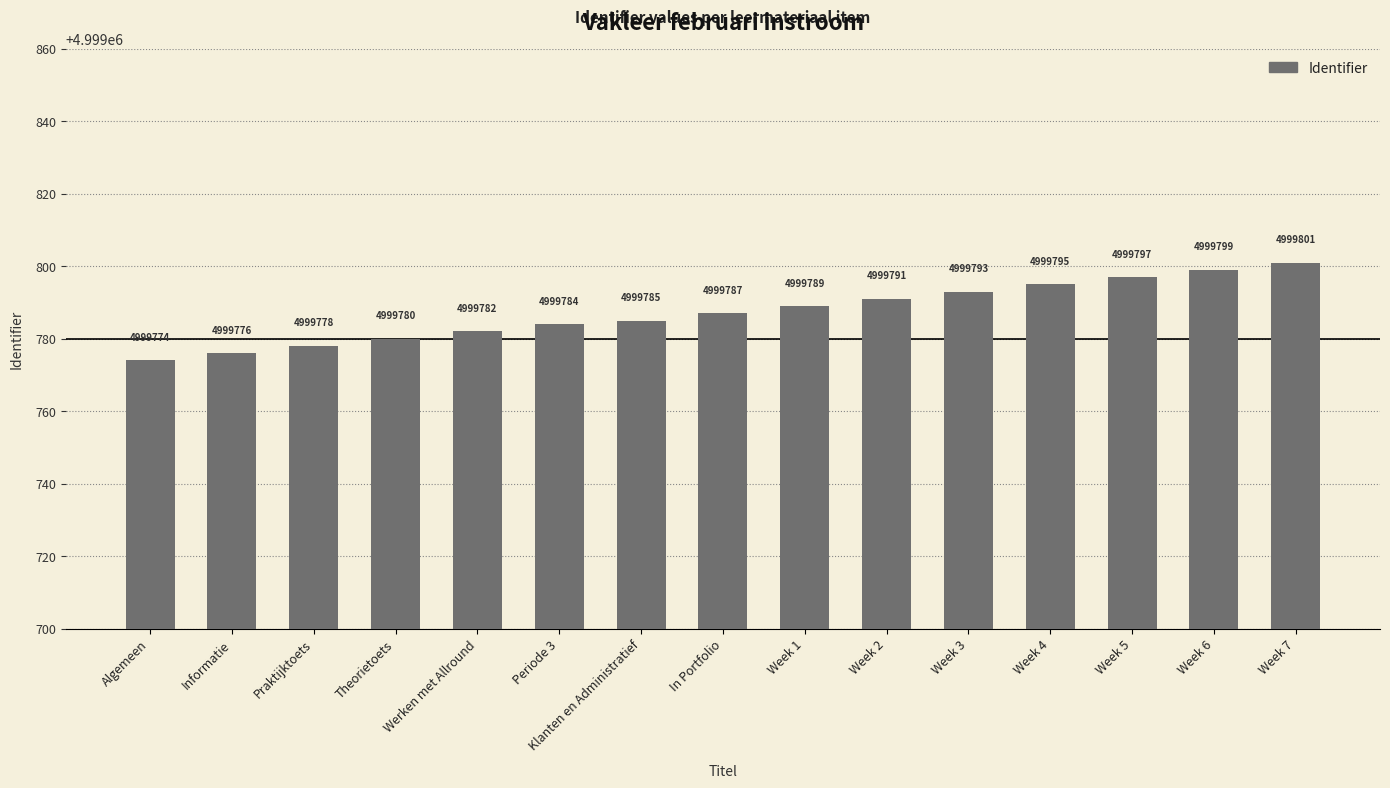

Which label corresponds to the smallest value in the chart?

Algemeen